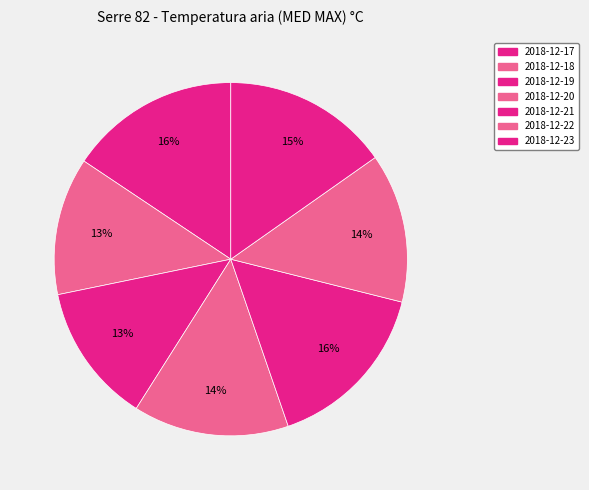

What is the smallest slice in the pie chart?

2018-12-18